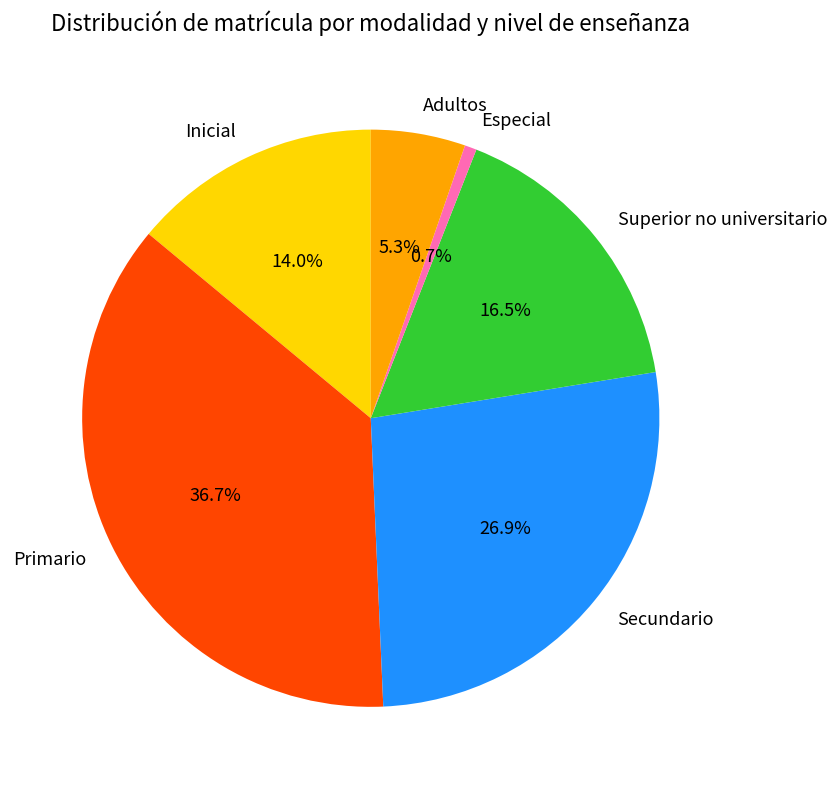

Which category has the biggest portion of the pie?

Primario